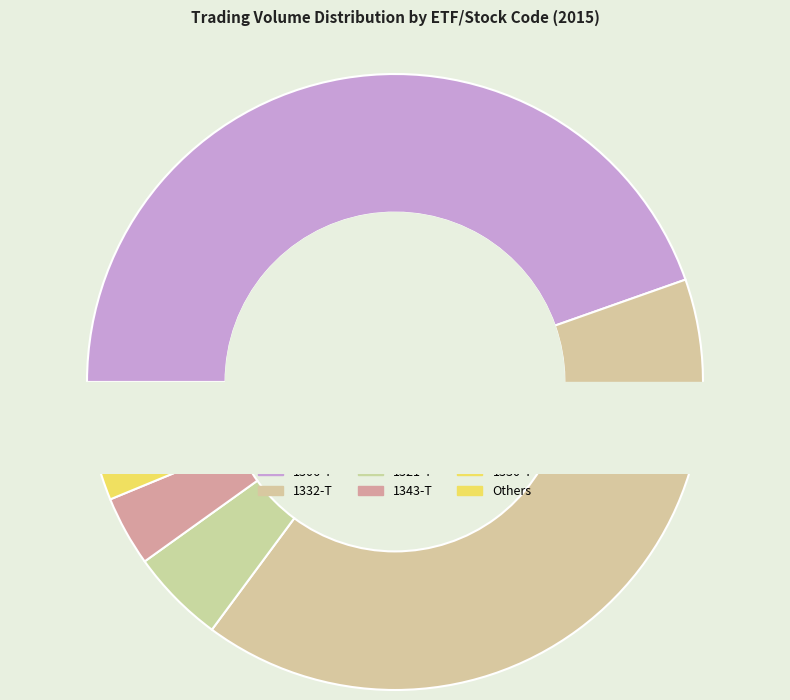

What is the ratio of the value at 1320-T to the value at 1306-T?

0.1